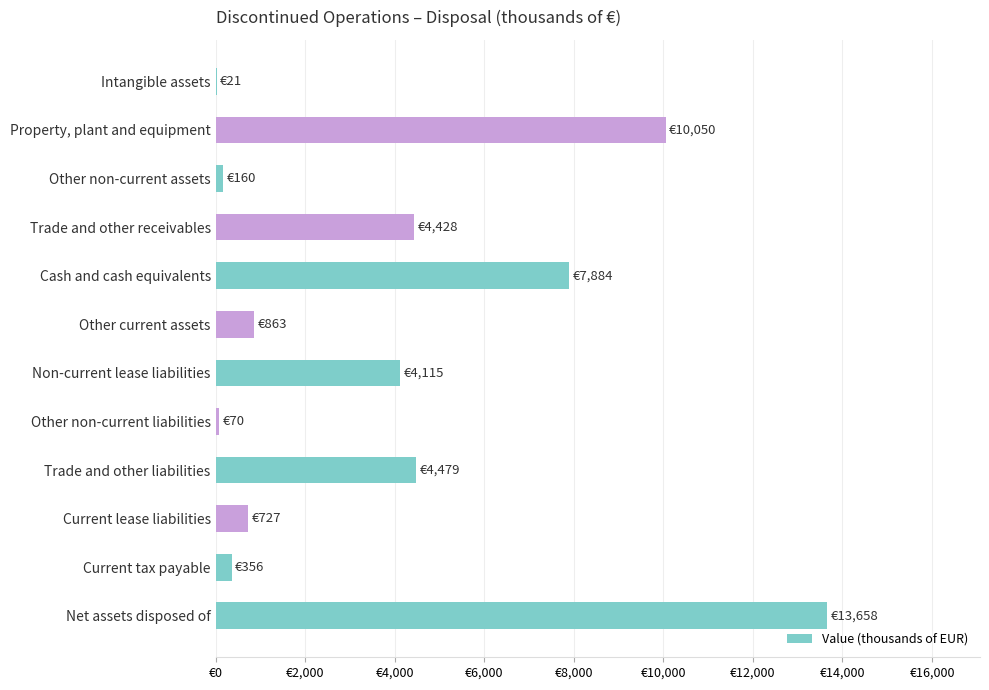

Are the bars horizontal?

Yes